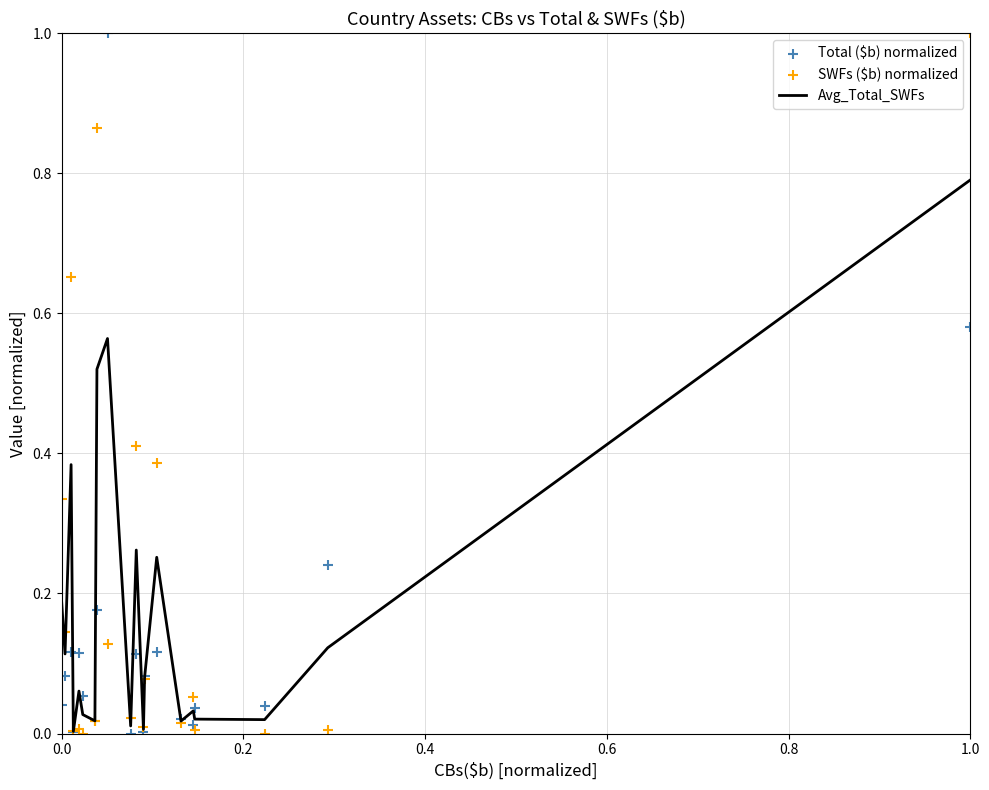

Which series contains the highest Y value?

Total ($b) normalized